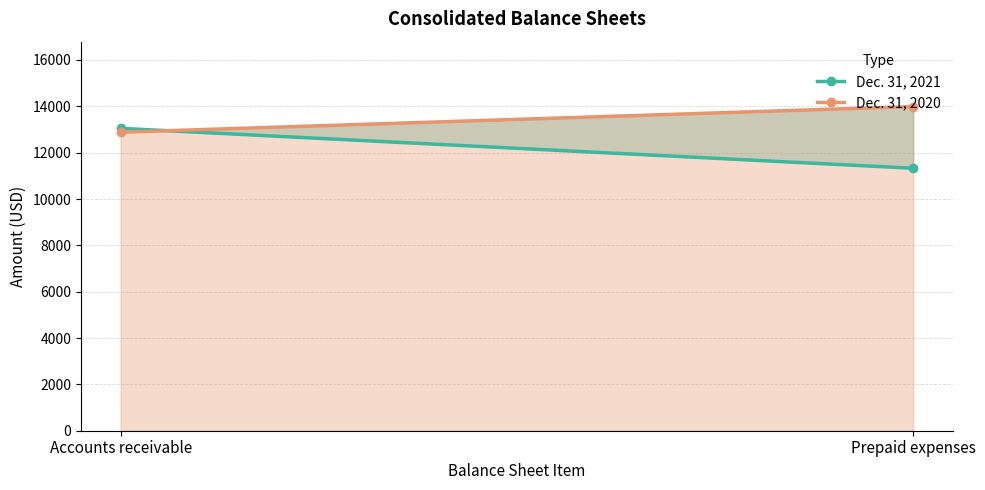

What is the total value across all series at Accounts receivable?

25932